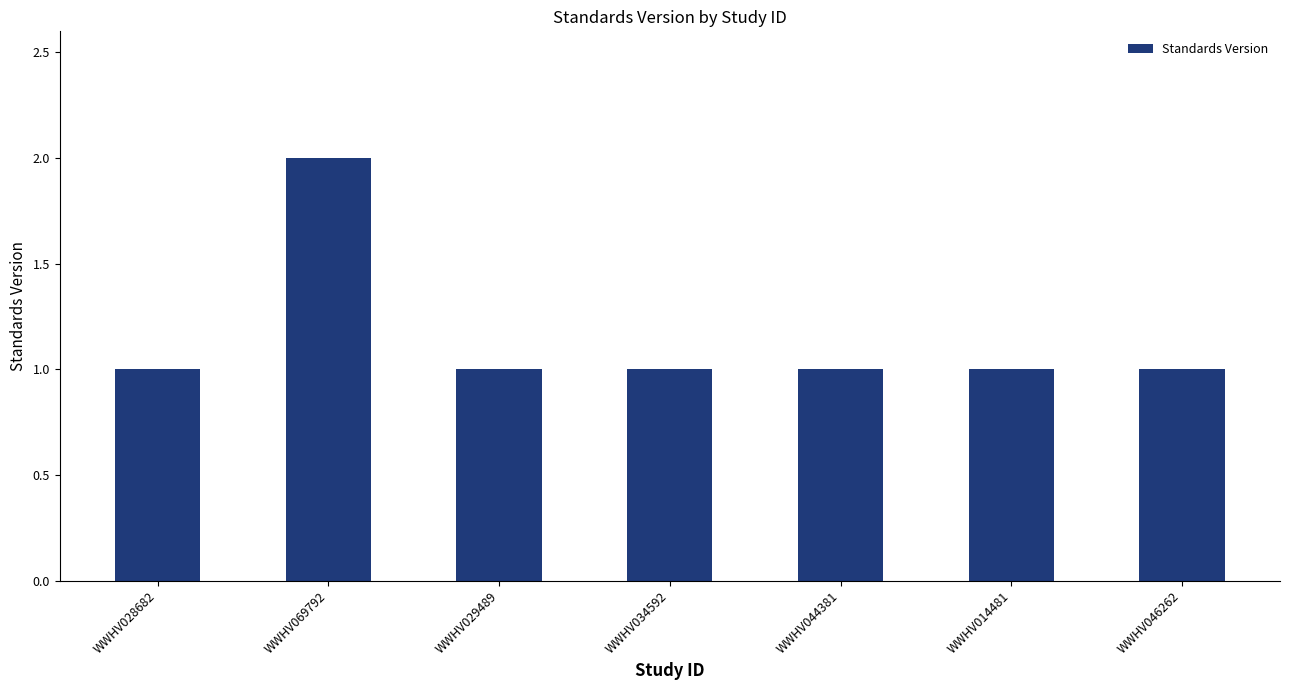

Approximately how many times larger is the value at WWHV044381 compared to WWHV028682?

1.0